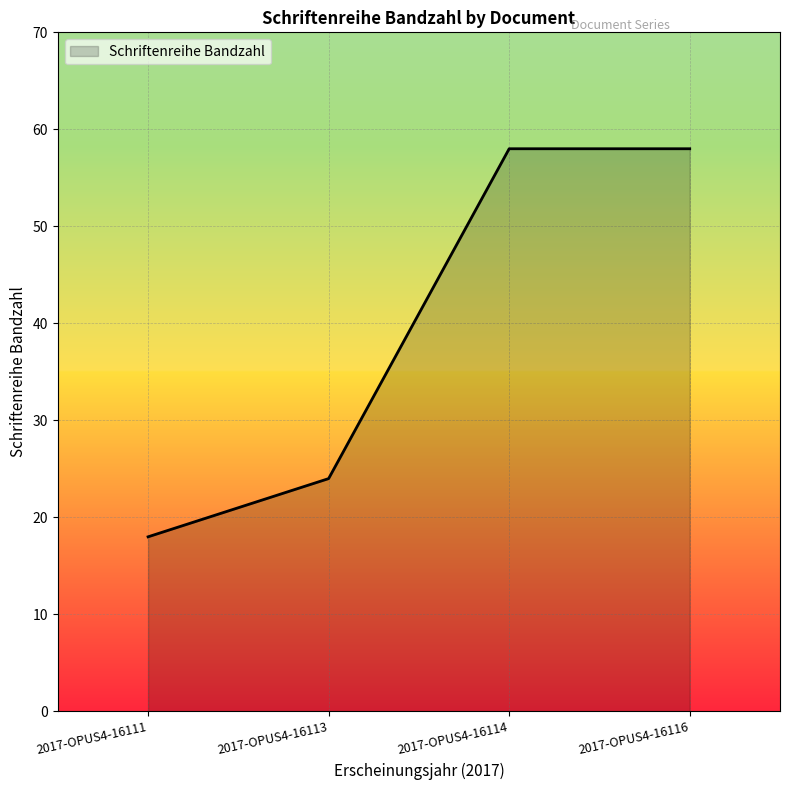

Where is the data nearest to the value 38?

2017-OPUS4-16113